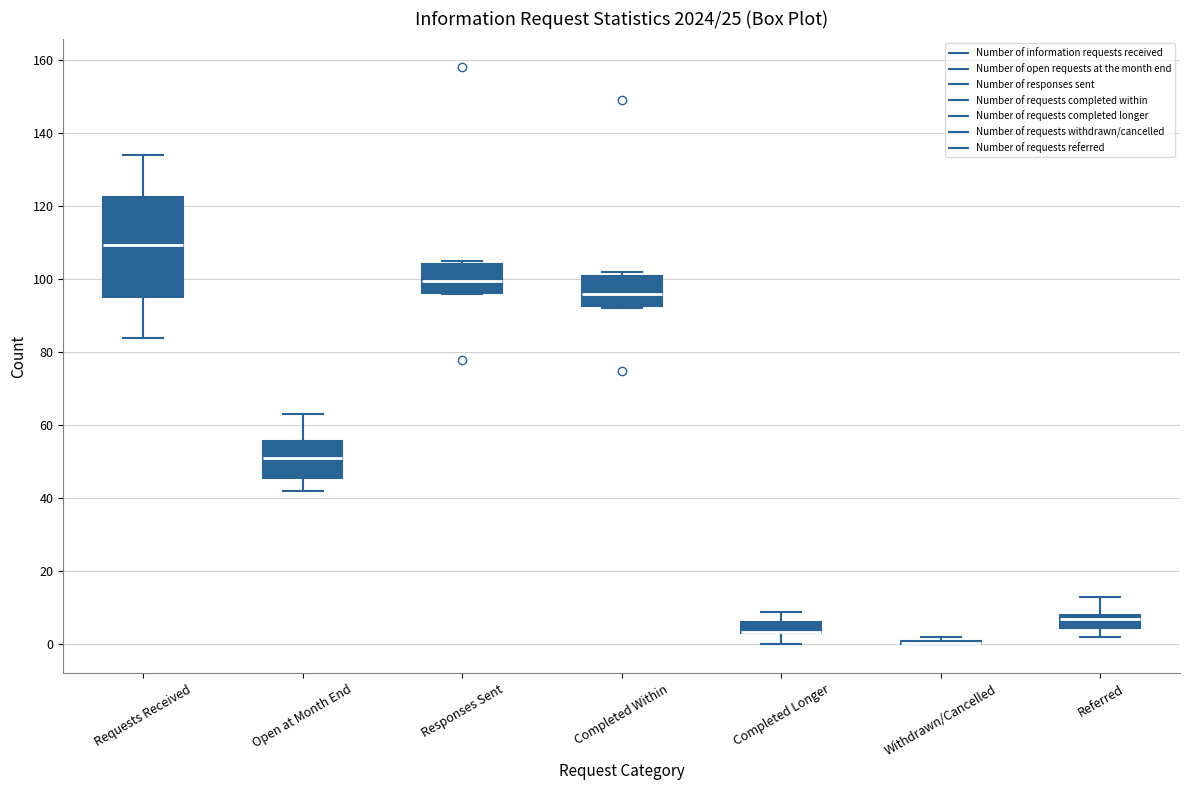

Reading left to right, read every box against the y-axis: the position of its median line, the range the box covers, and the ends of its whiskers. The values are not printed on the chart, so give them approximately, as read against the axis.

Requests Received: median 110, box 96 to 122, whiskers 84 to 134
Open at Month End: median 52, box 46 to 56, whiskers 42 to 64
Responses Sent: median 100, box 96 to 104, whiskers 96 to 106
Completed Within: median 96, box 92 to 100, whiskers 92 (just below the box's lower edge) to 102
Completed Longer: median 4 (drawn on the box's lower edge), box 4 to 6, whiskers 0 to 10
Withdrawn/Cancelled: box collapsed to a line at 0, whiskers 0 to 2
Referred: median 8 (just below the box's upper edge), box 4 to 8, whiskers 2 to 14